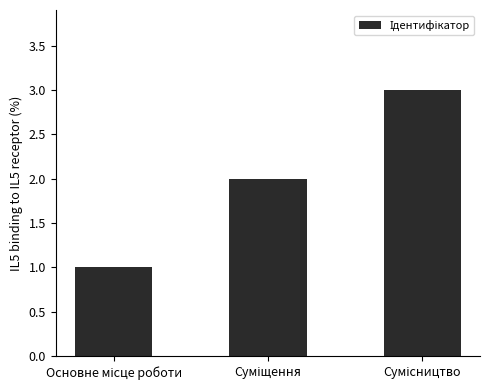

What is the sum of all values?

6